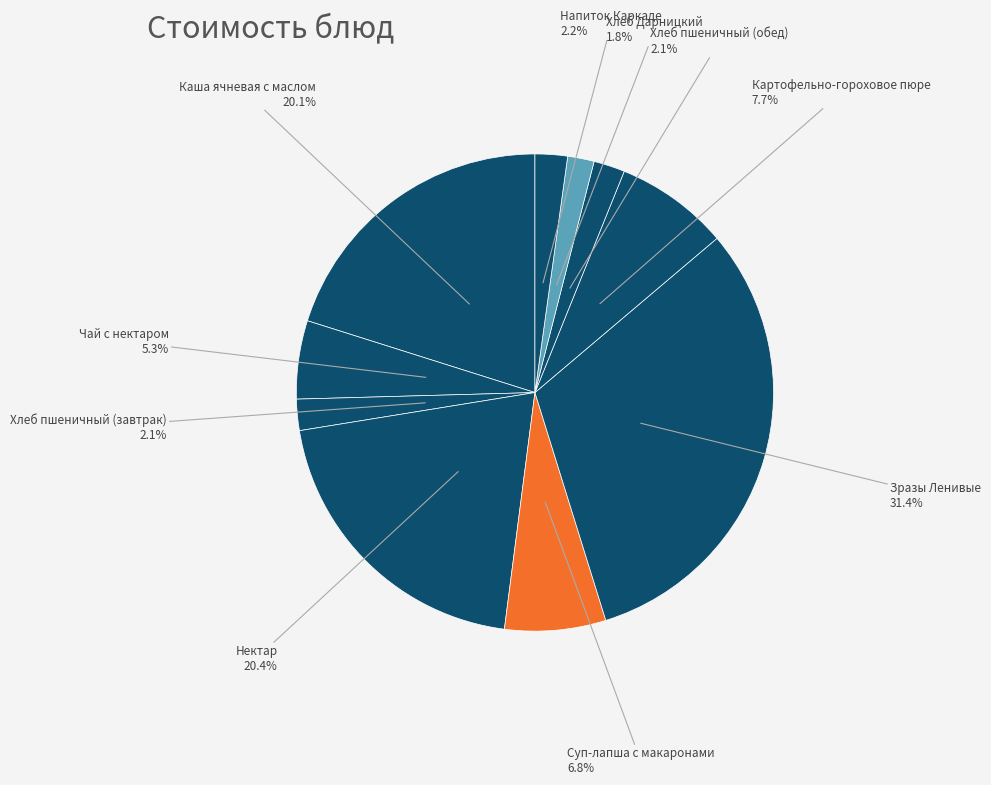

The Зразы Ленивые slice represents 31% of the pie. True or false?

True